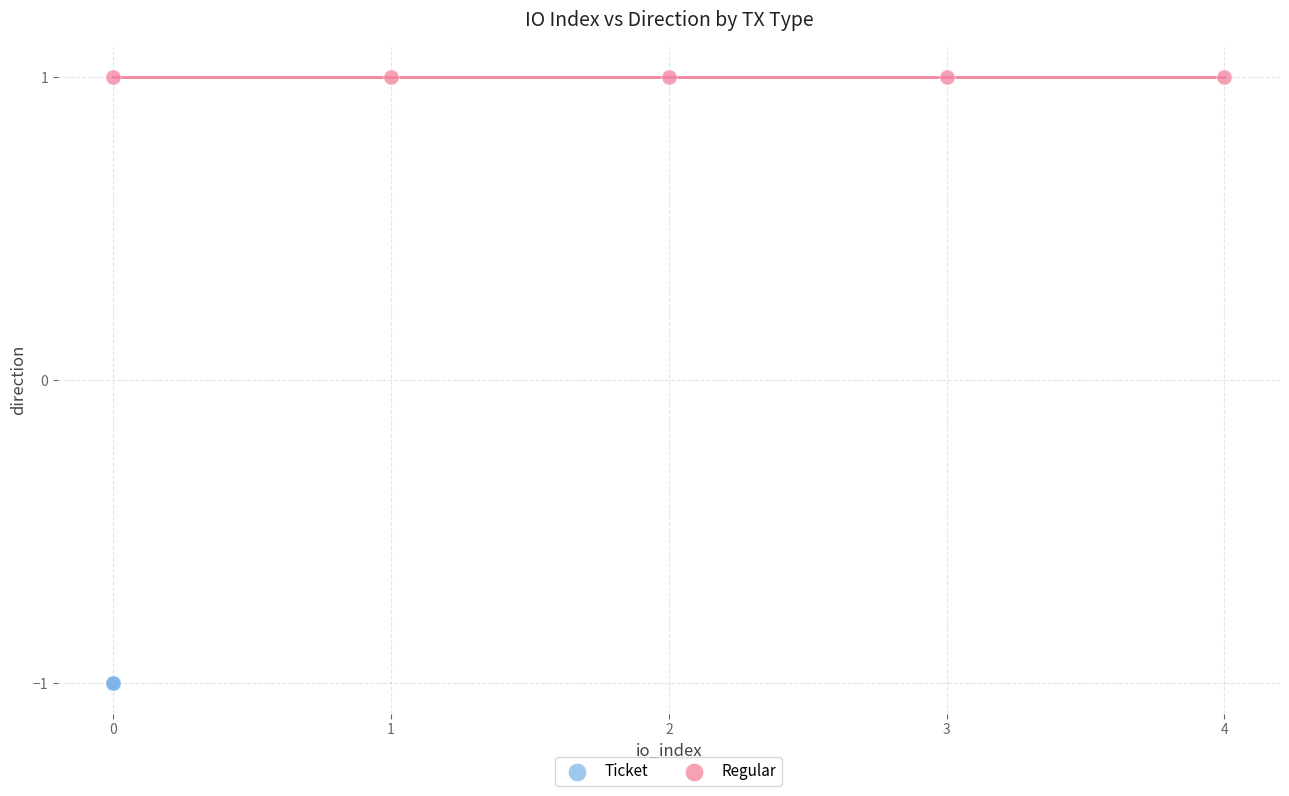

Which series reaches the maximum Y coordinate?

Regular